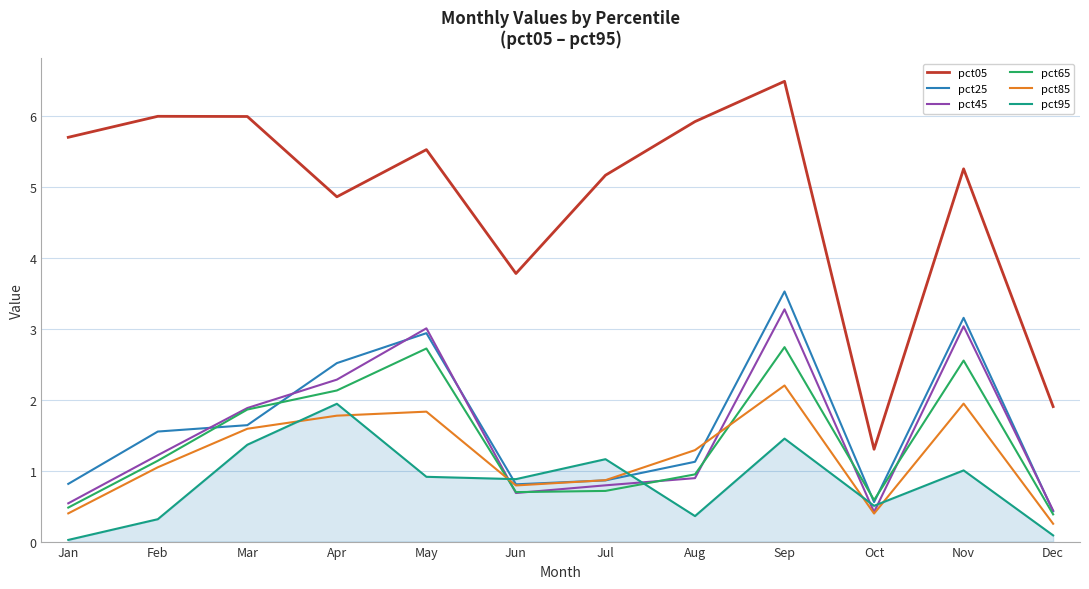

Which category has the highest value in the pct05 series?

Sep